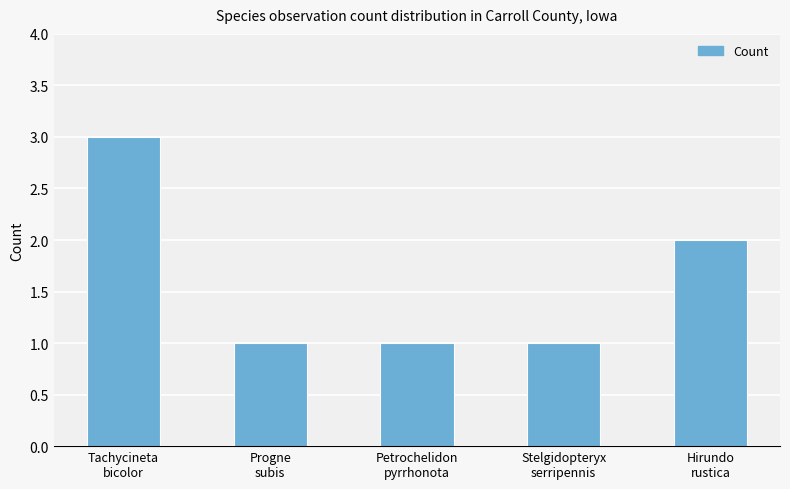

Does the chart contain stacked bars?

No